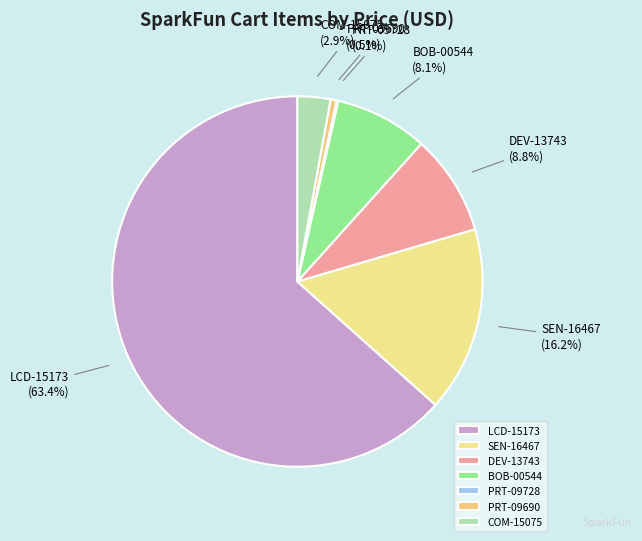

To the nearest percent, what is the combined percentage of LCD-15173 and DEV-13743?

72%